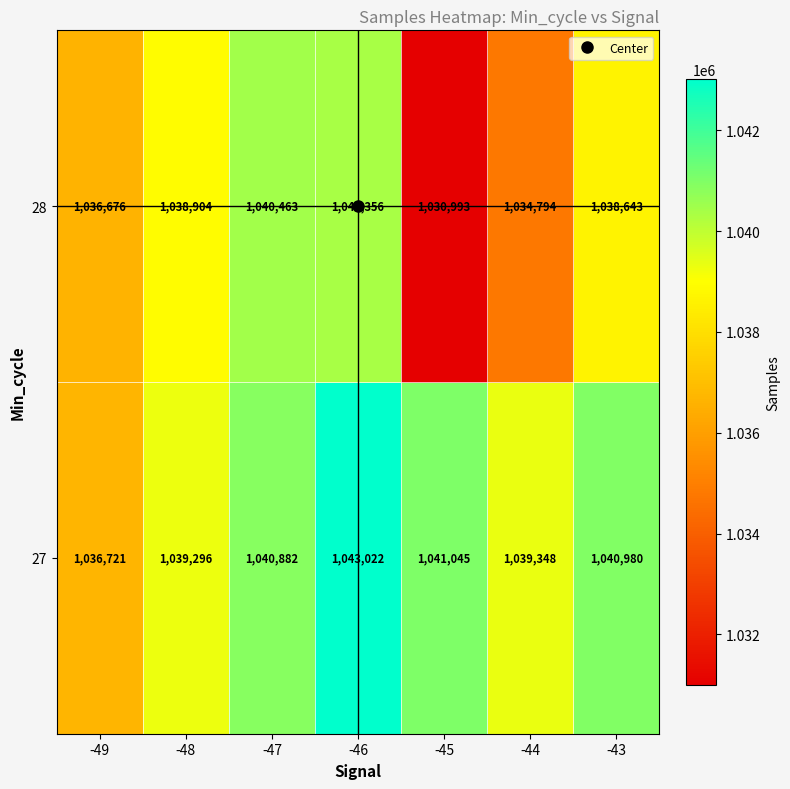

Is the value of 28 at -49 greater than the value of 27 at -44?

No